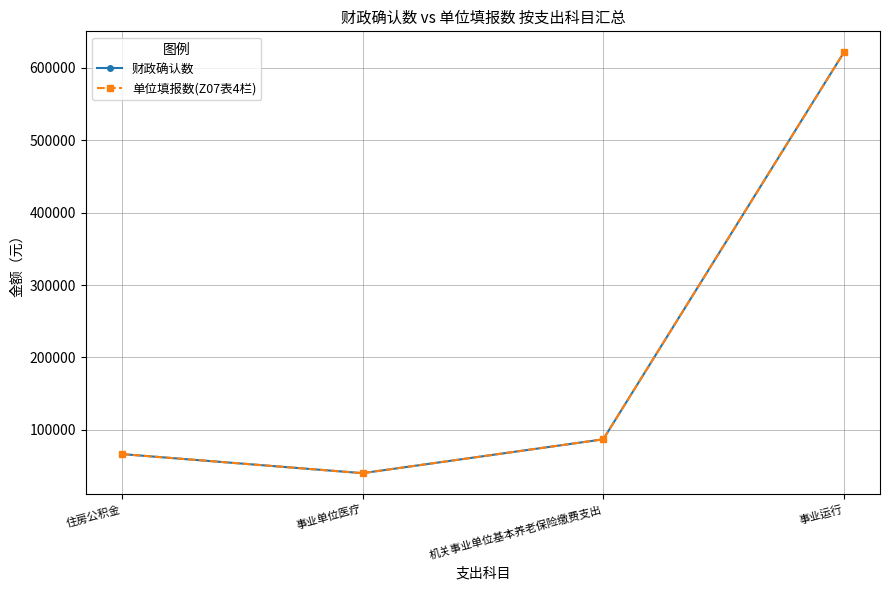

At which category is the sum across all series the highest?

事业运行